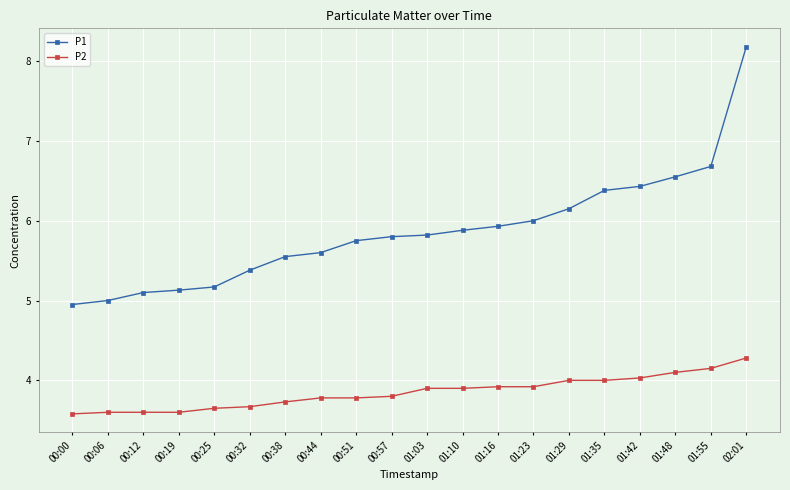

Which category has the highest value in the P2 series?

02:01